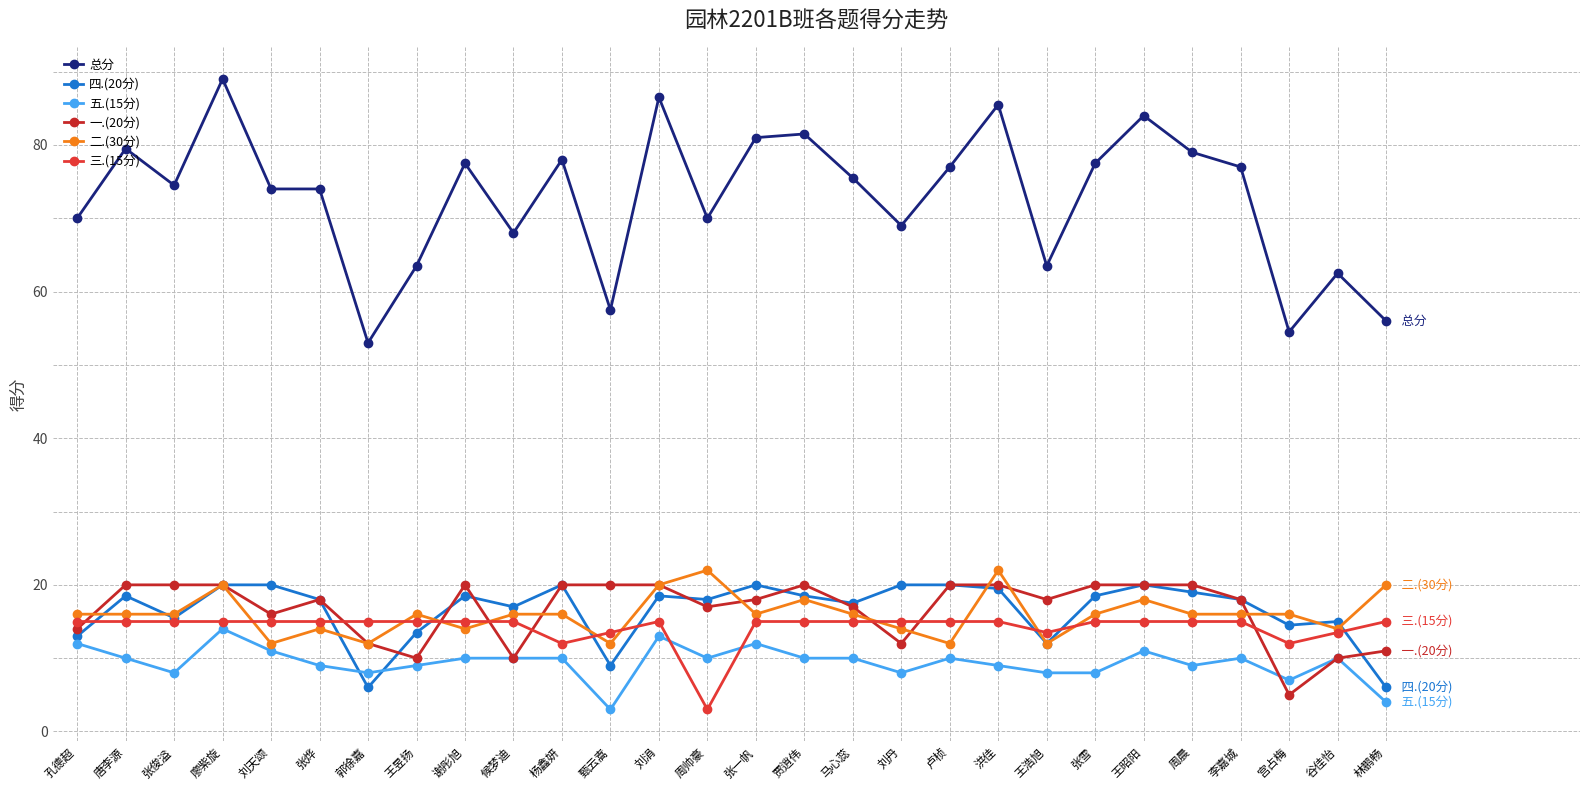

True or false: 三.(15分) and 总分 cross at least once.

False